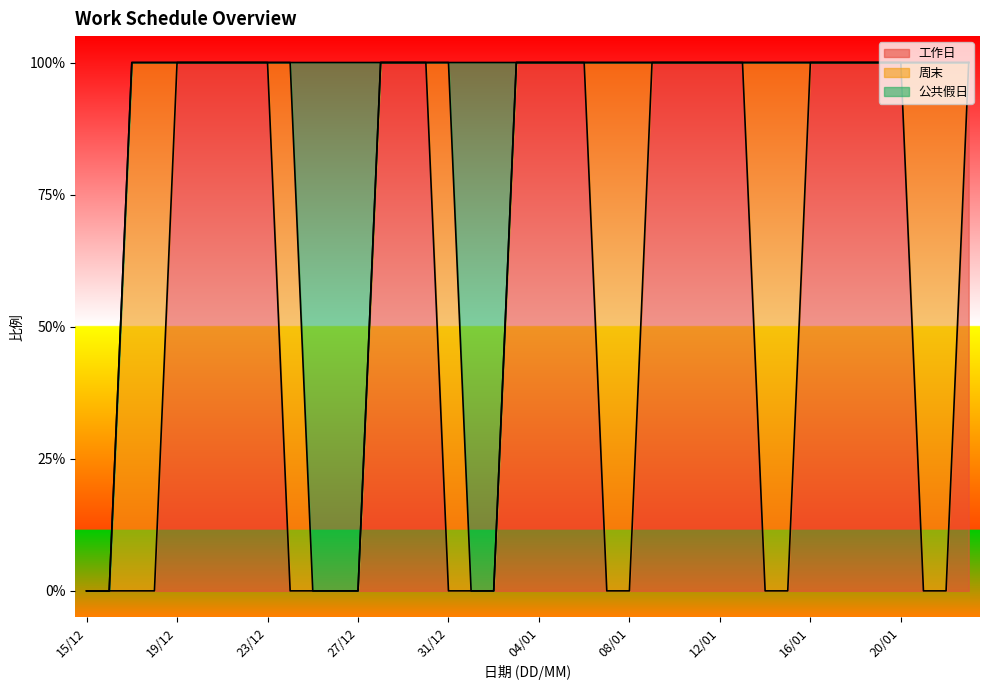

True or false: 工作日 and 公共假日 intersect in this chart.

True